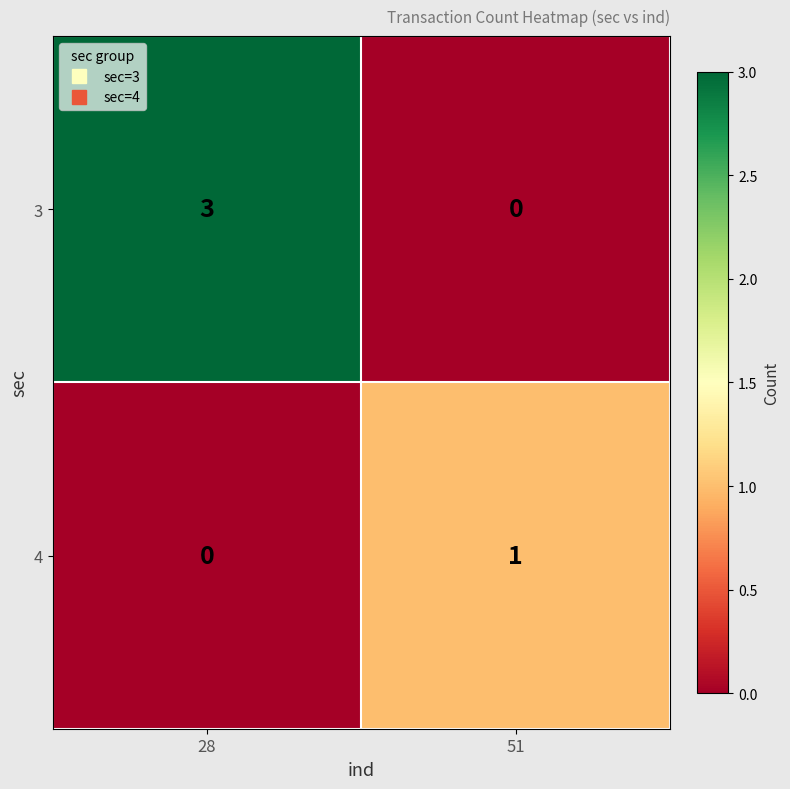

The 3 series shows 0 at 51. True or false?

True